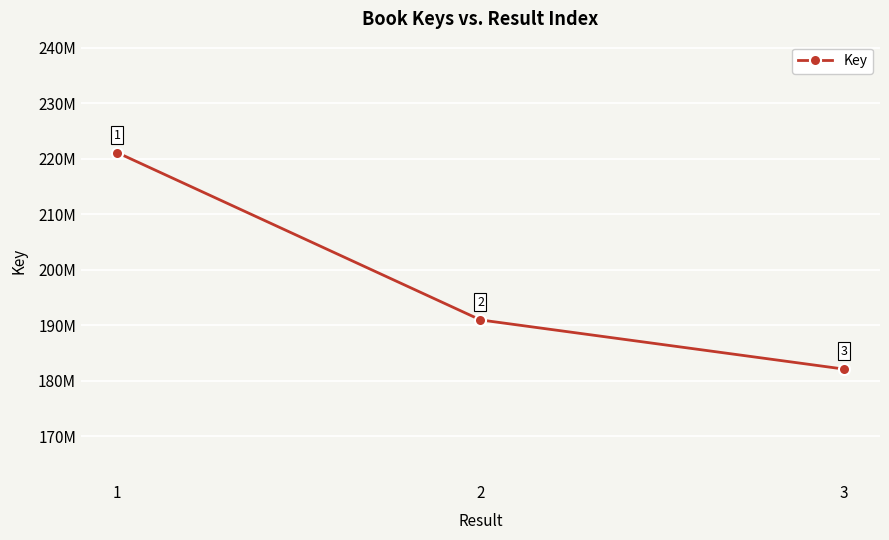

What is the change in value from 1 to 2?

-30143402